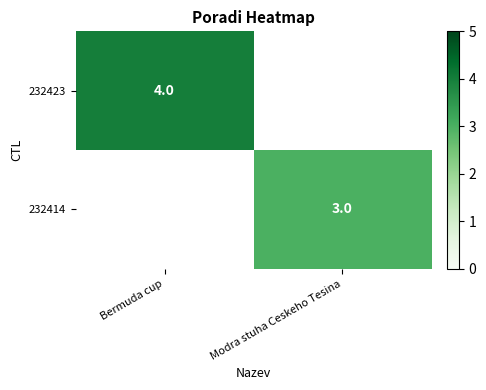

The value of 232423 at Bermuda cup is 4. True or false?

True